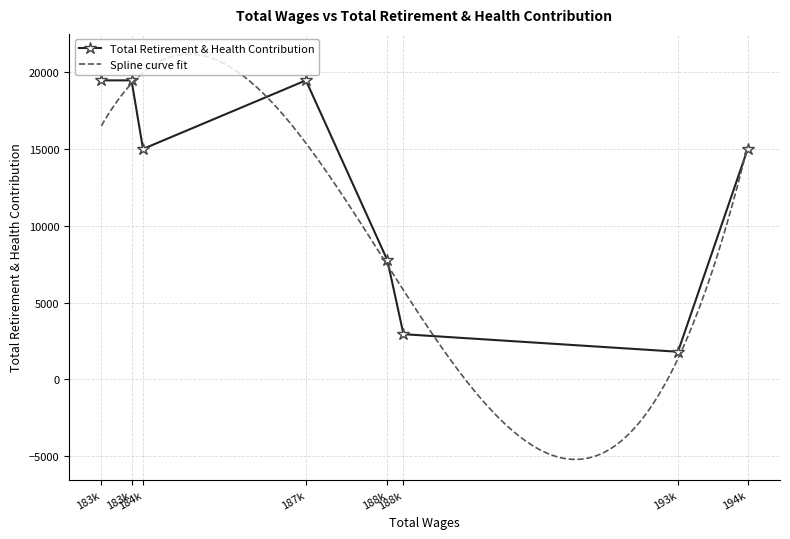

Is this an area chart (filled region under the line)?

No